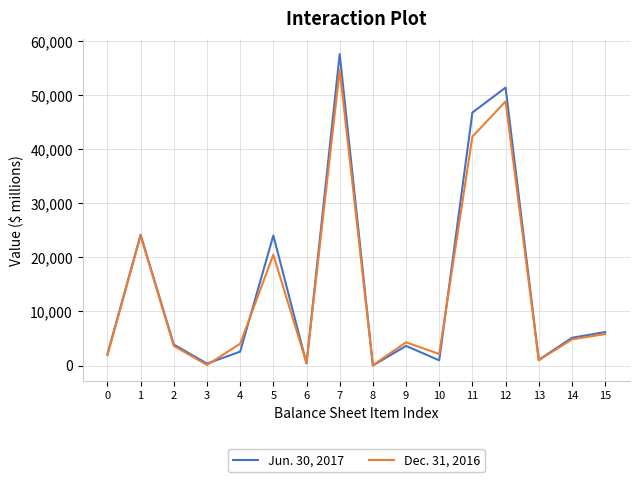

True or false: Dec. 31, 2016 has a value of 111 at 3.

True